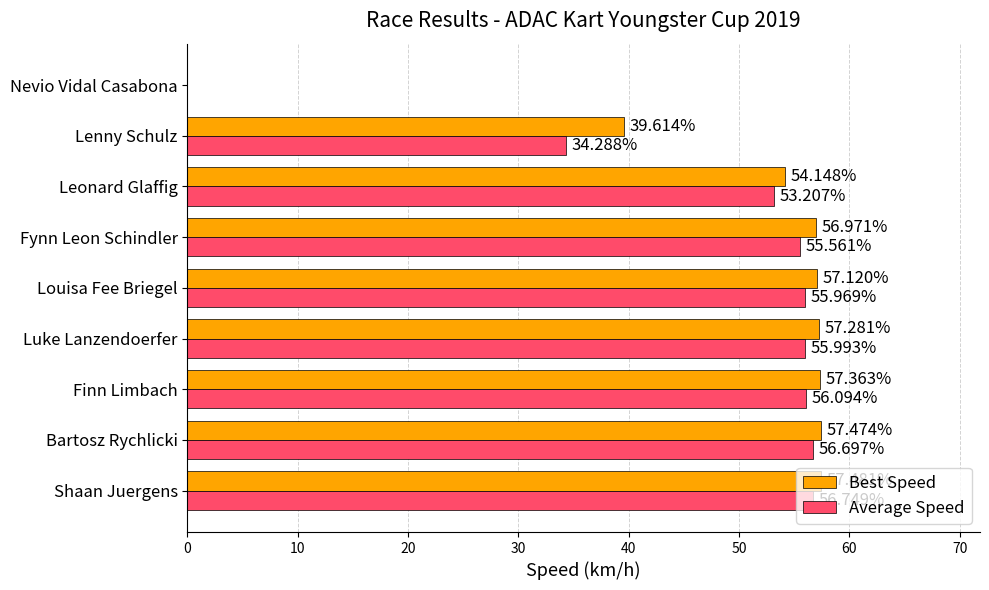

What is the total value across all series at Lenny Schulz?

73.9